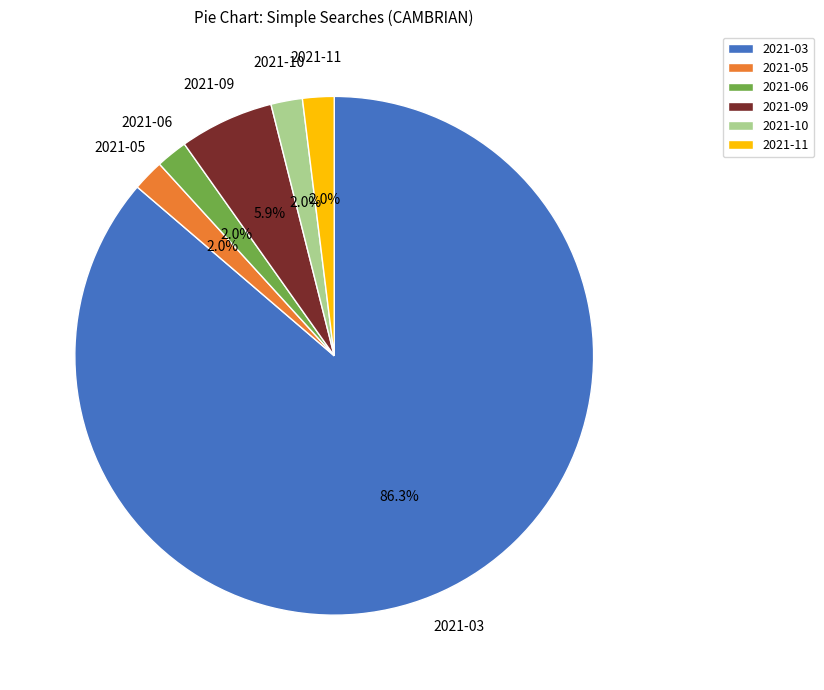

Which category has the biggest portion of the pie?

2021-03